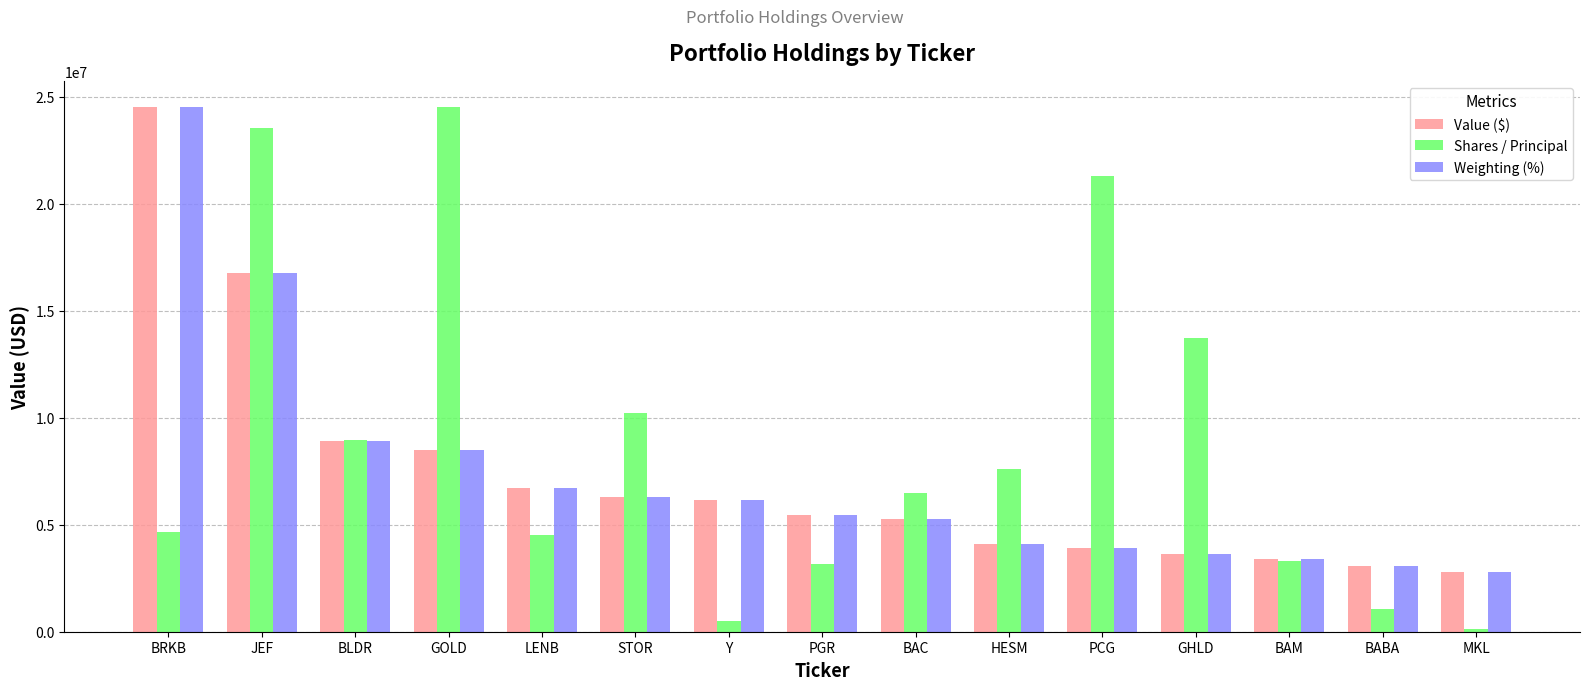

The value of Weighting (%) at MKL is 1057857.1. True or false?

False